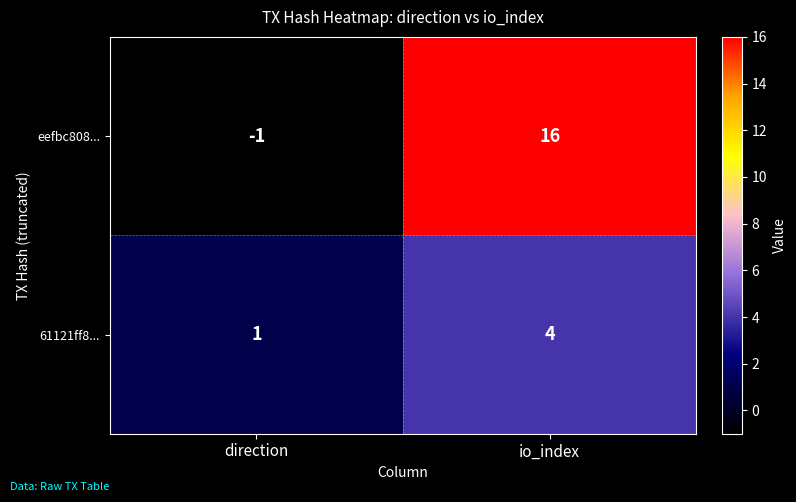

Which series changed the most between direction and io_index?

eefbc808...